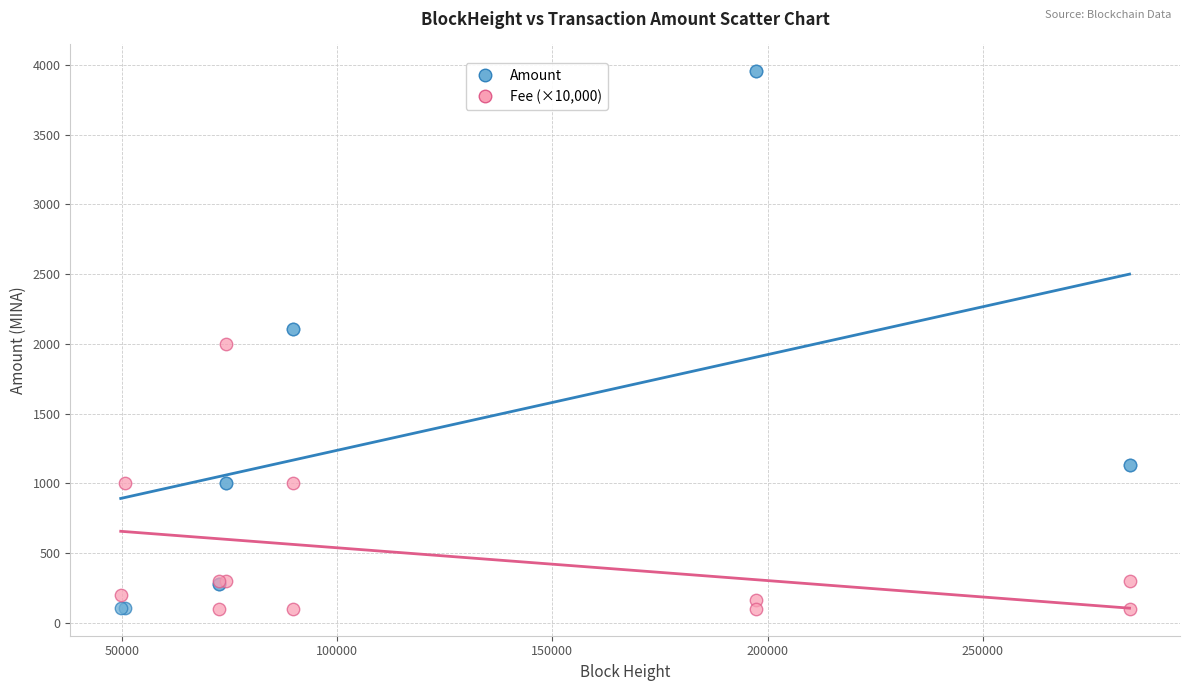

Which series reaches the maximum Y coordinate?

Amount